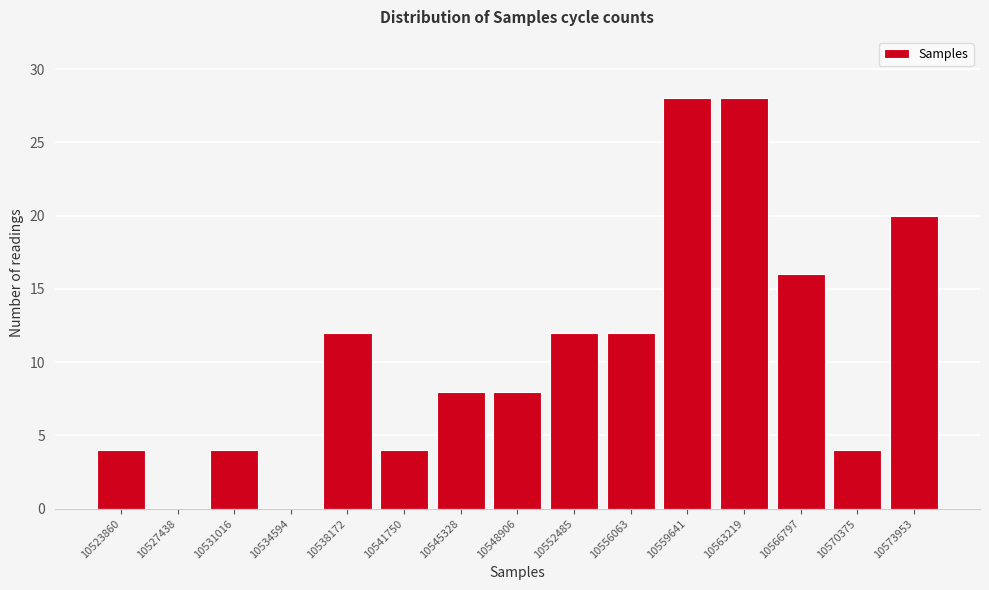

Reading left to right, list all the values displayed in this chart.

10523860=4	10527438=0	10531016=4	10534594=0	10538172=12	10541750=4	10545328=8	10548906=8	10552485=12	10556063=12	10559641=28	10563219=28	10566797=16	10570375=4	10573953=20